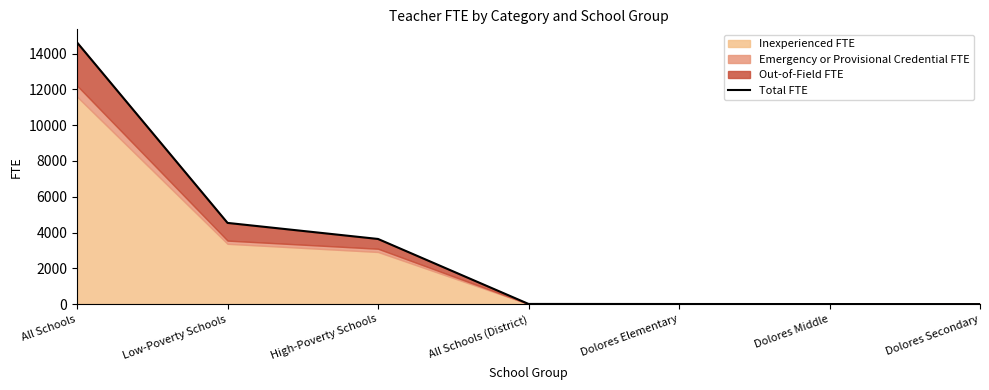

List the labels in order of value, largest first.

All Schools, Low-Poverty Schools, High-Poverty Schools, All Schools (District), Dolores Elementary, Dolores Middle, Dolores Secondary